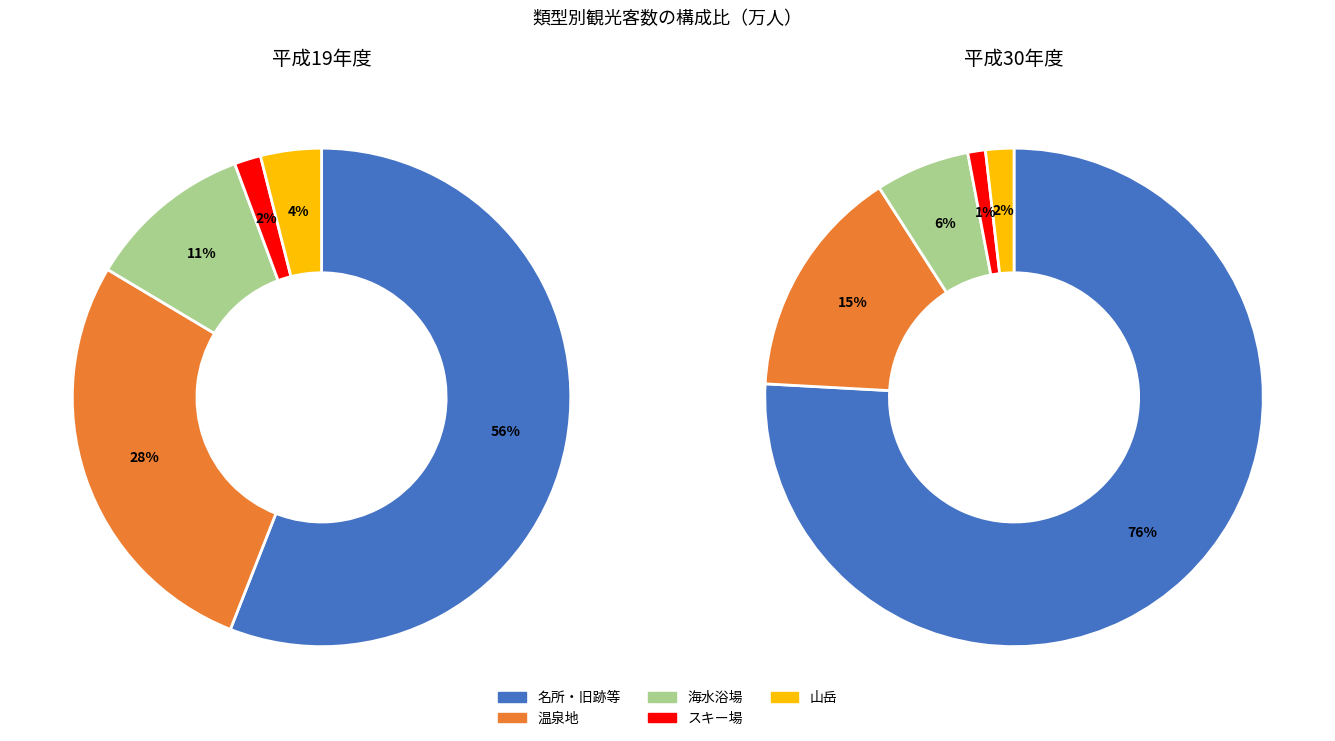

Between 名所・旧跡等 and 山岳, which series saw the biggest shift?

平成30年度